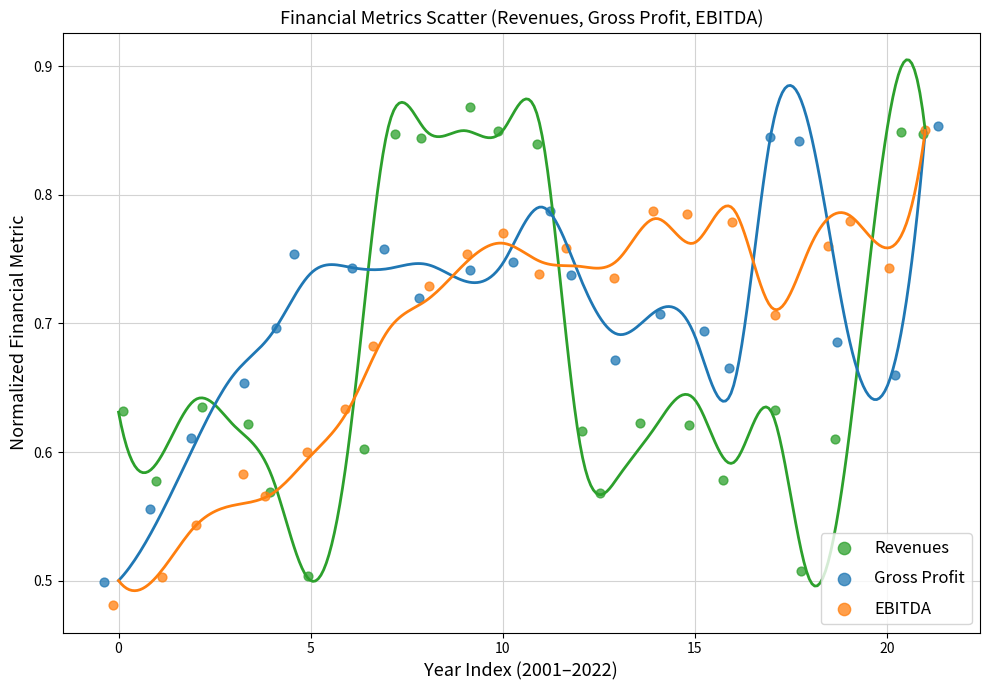

What are all the series names shown in the legend?

Revenues, Gross Profit, EBITDA